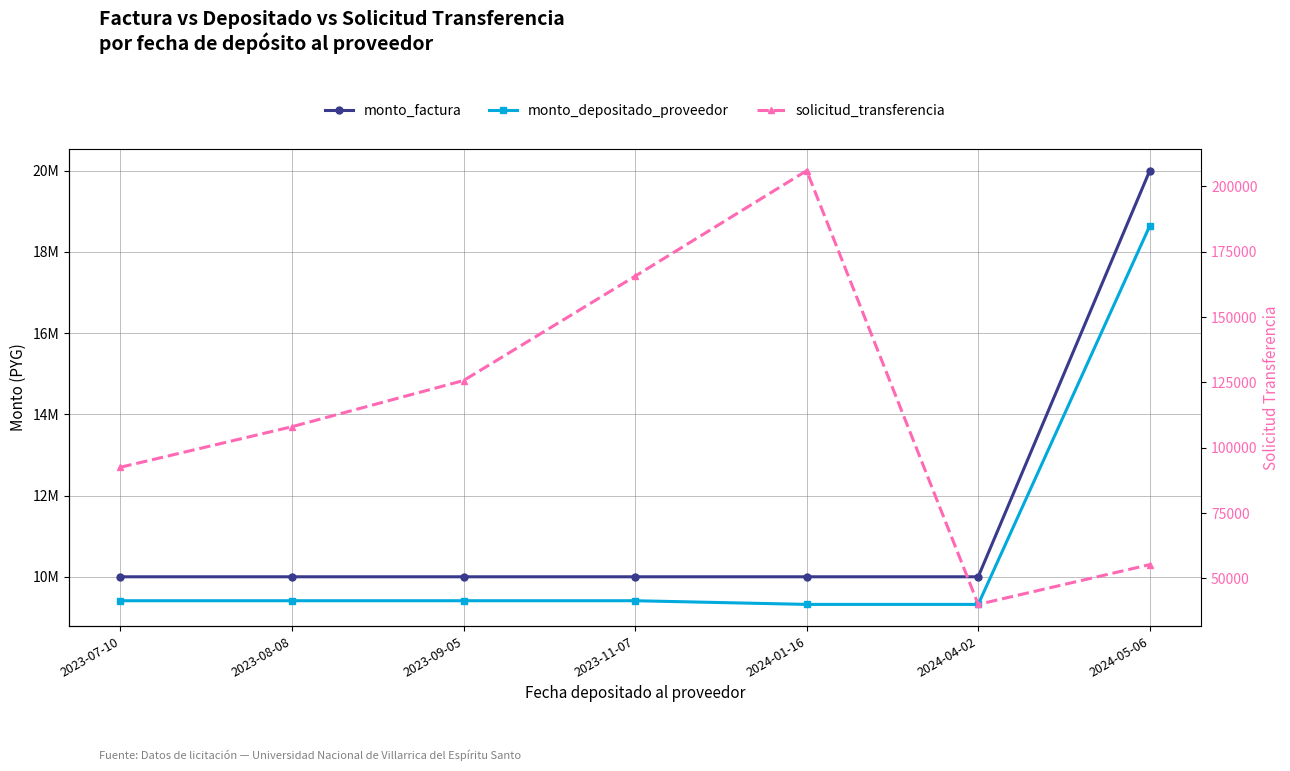

What is the difference between the maximum and minimum values in the monto_factura series?

10000000